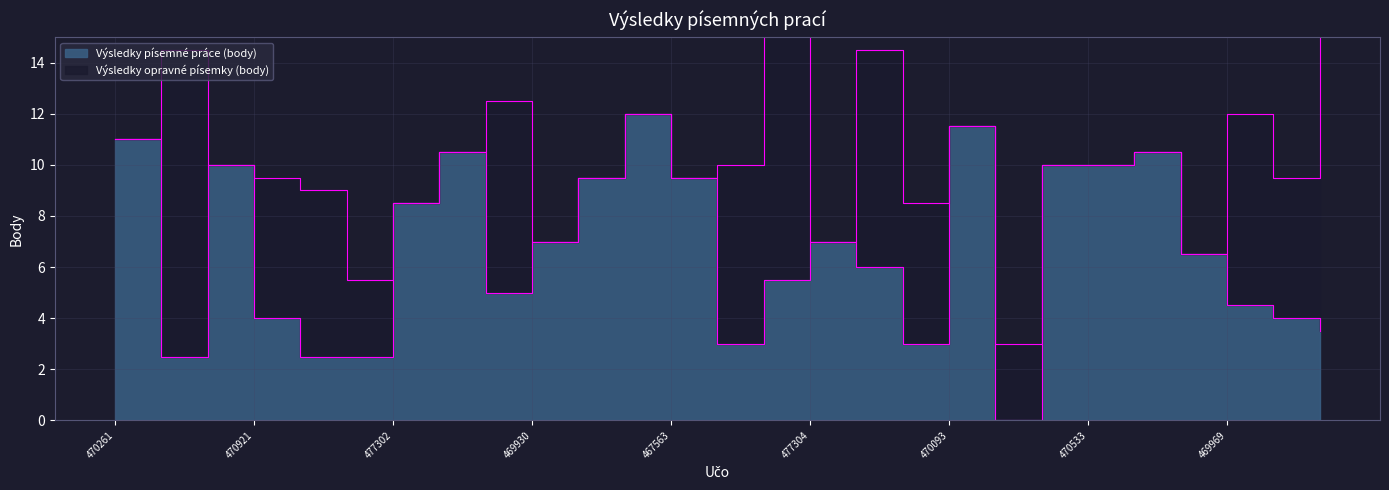

What is the difference between the maximum and second lowest values?

9.5